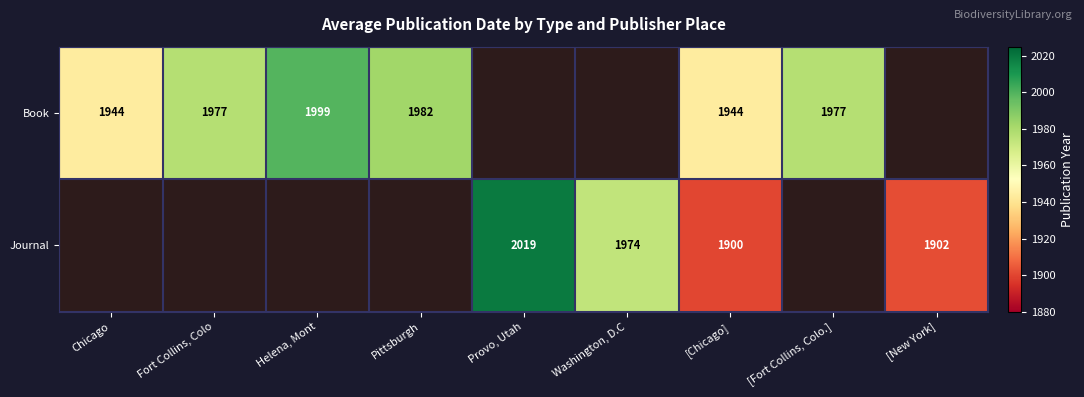

Is it true that Book equals 1977 at Fort Collins, Colo?

True